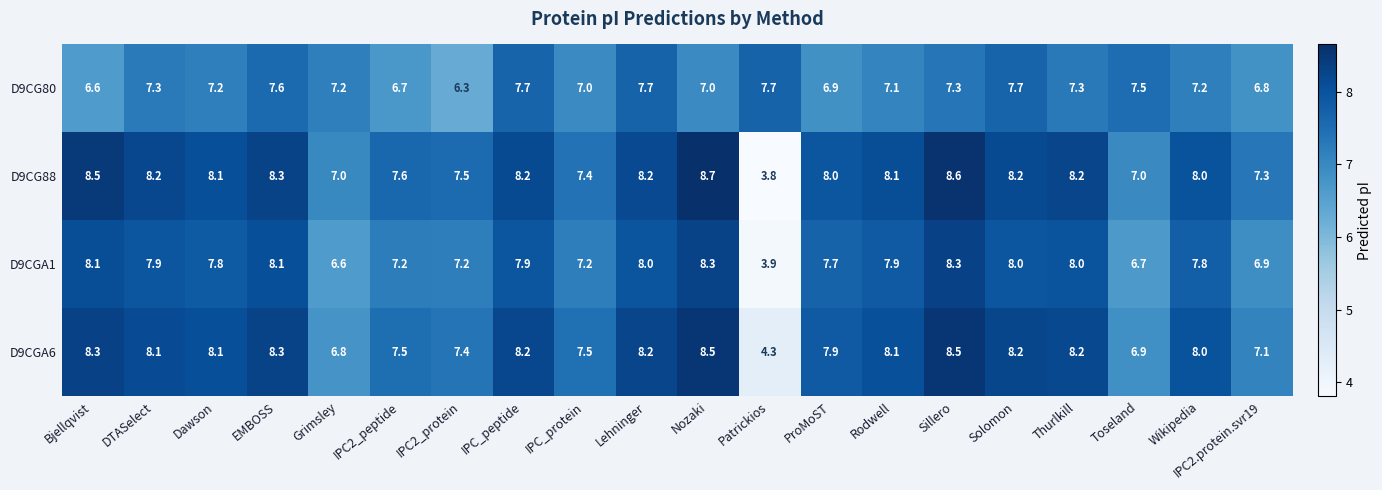

Is it true that D9CG80 equals 4.2 at Rodwell?

False